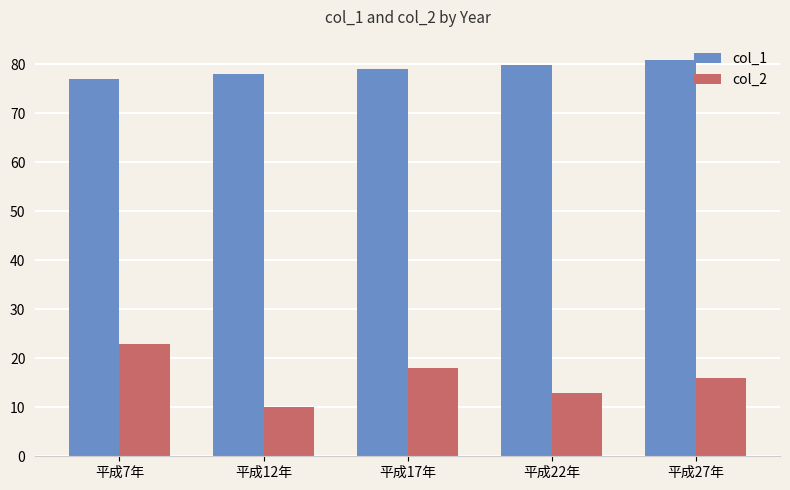

Is it true that col_1 equals 37.8 at 平成7年?

False